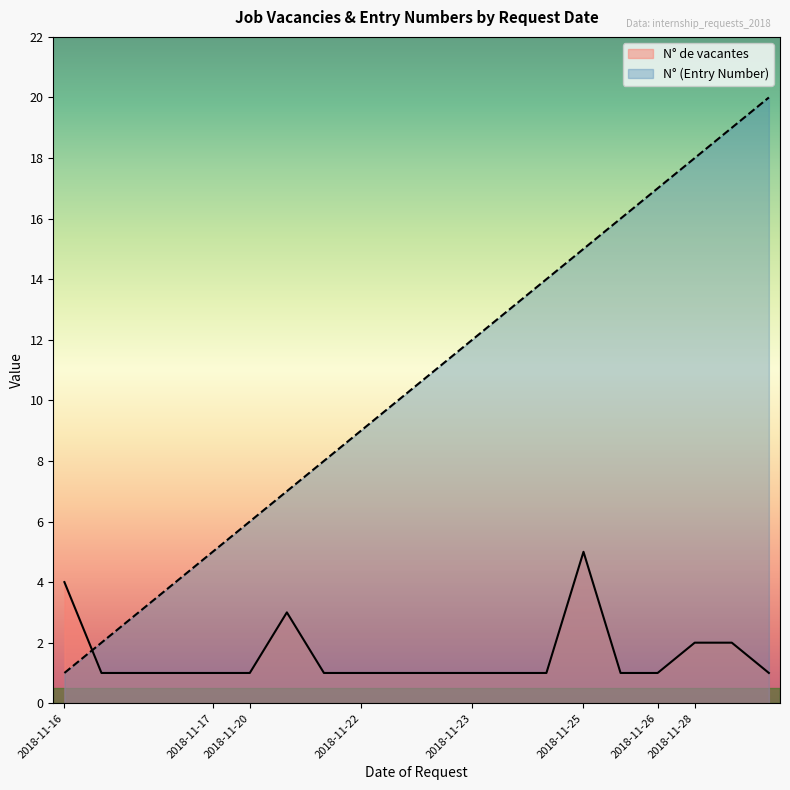

The N° de vacantes series shows 1 at 2018-11-26. True or false?

False